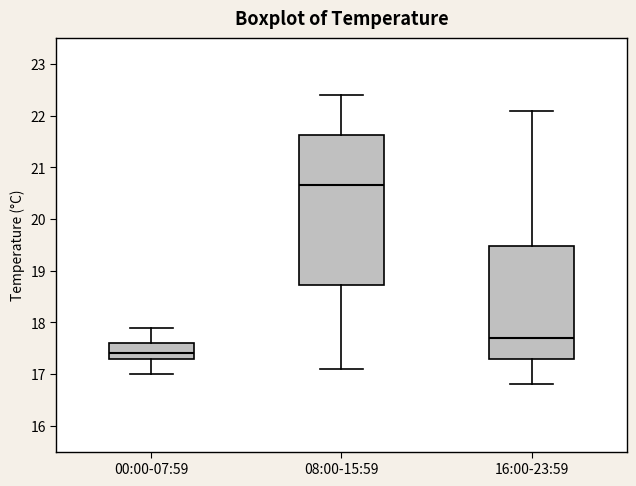

Which box is the tallest, from its lower edge to its upper edge?

08:00-15:59